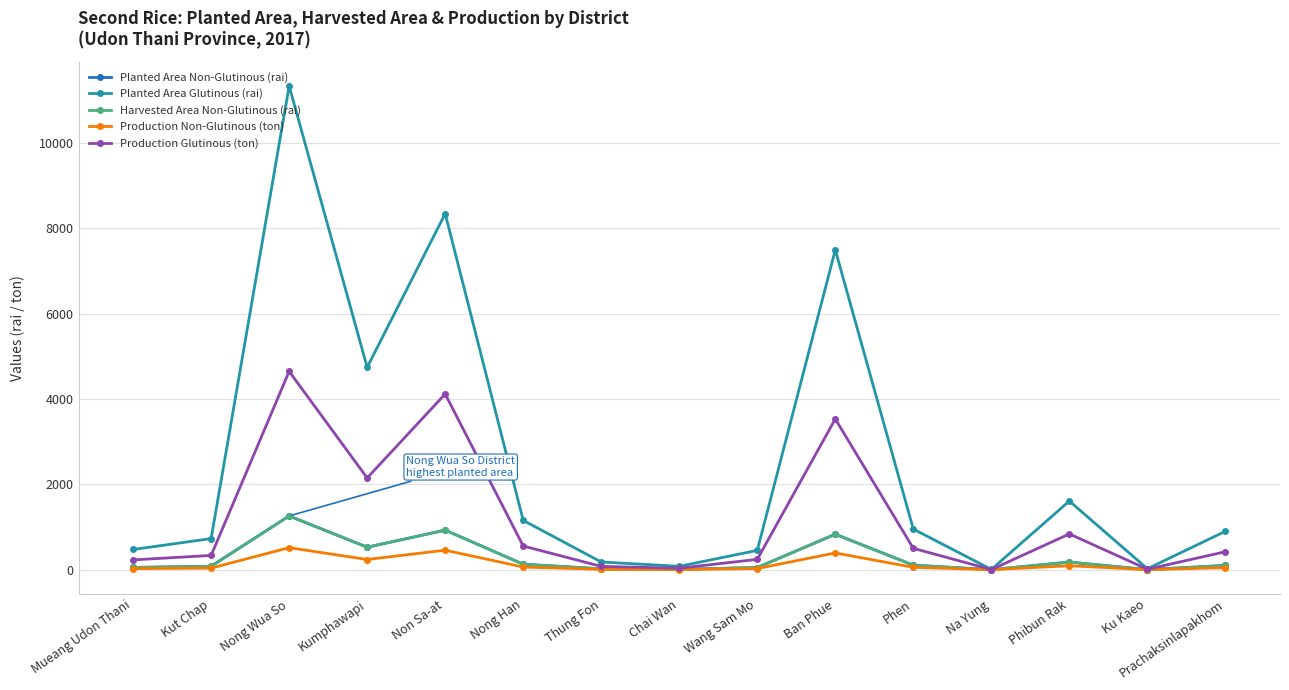

What is the label of the 1st point from the right?

Prachaksinlapakhom